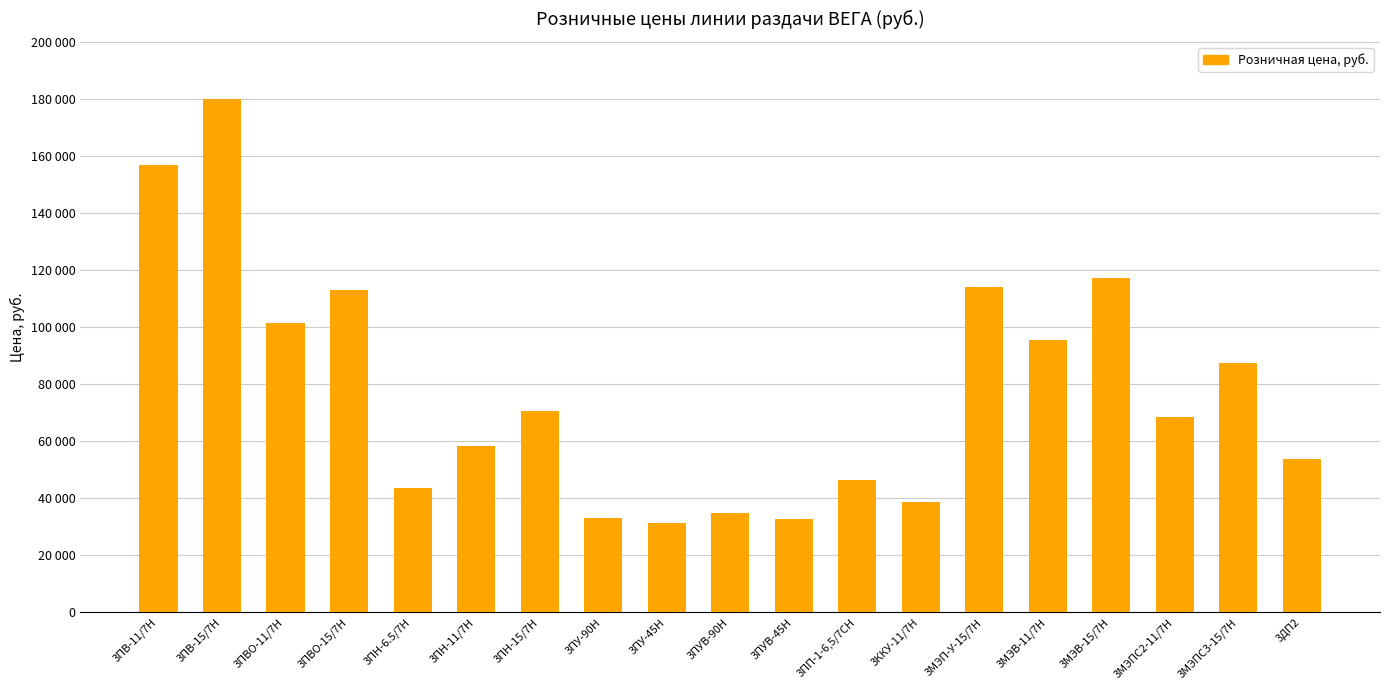

What is the change in value from 3ПВО-11/7Н to 3ПУ-45Н?

-70200